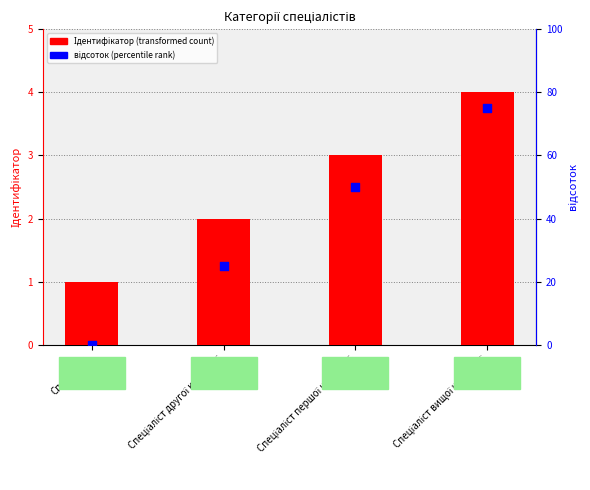

Which series contains the highest Y value?

відсоток (умовний)